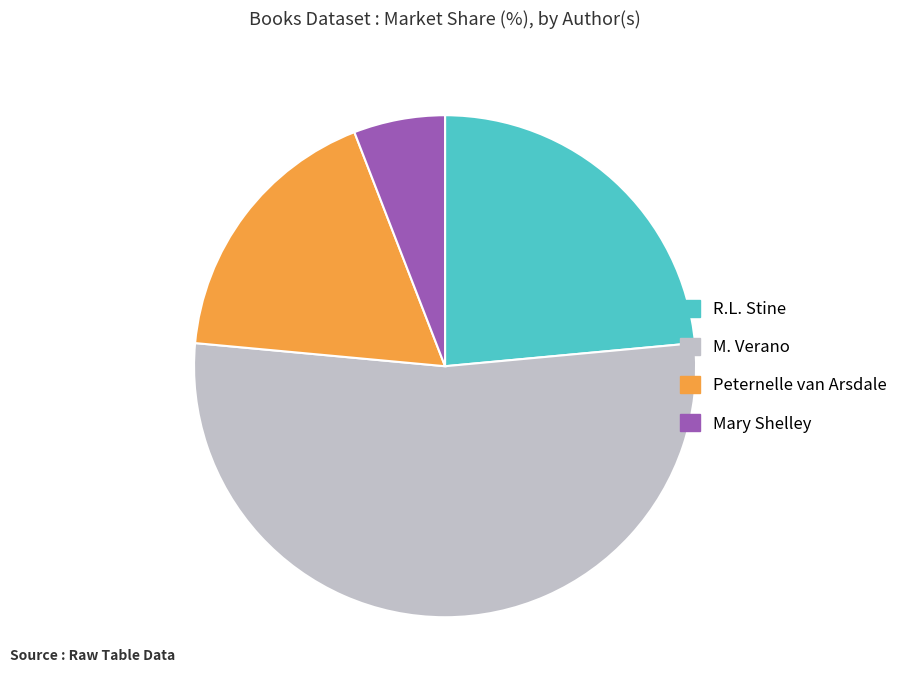

Is there any slice that represents more than half of the pie?

Yes